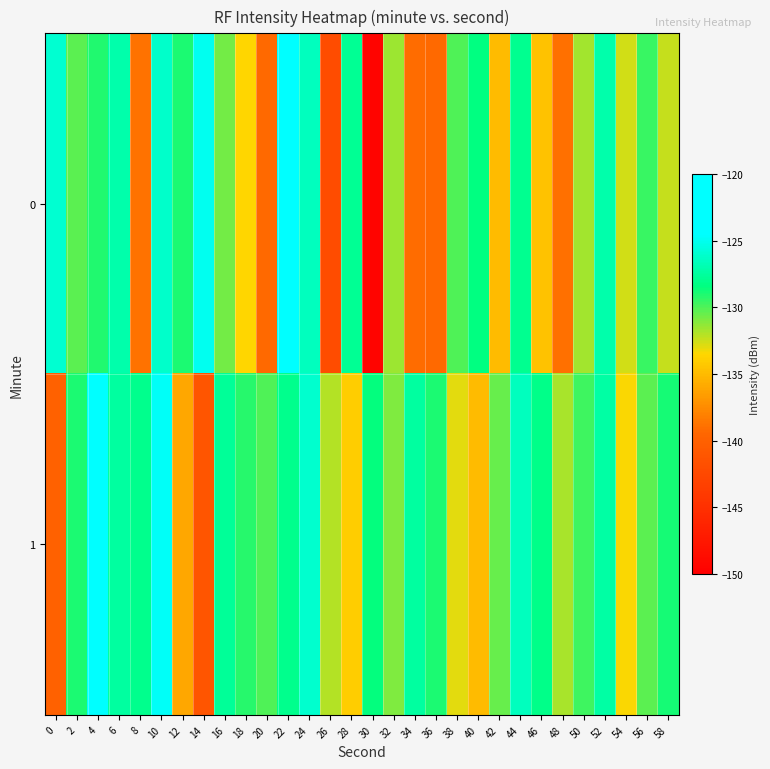

Rank the series at 22 from lowest to highest value.

1, 0